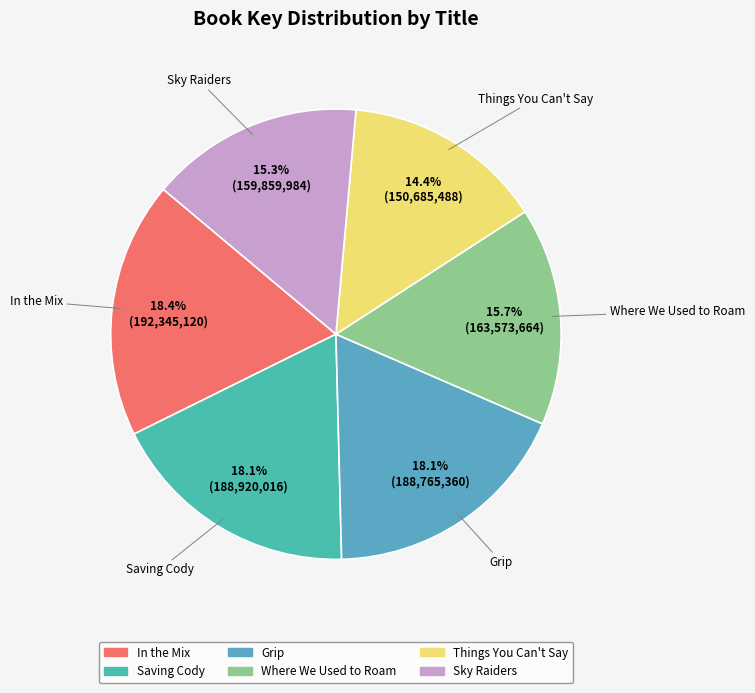

What is the ratio of the value at Sky Raiders to the value at Saving Cody?

0.8